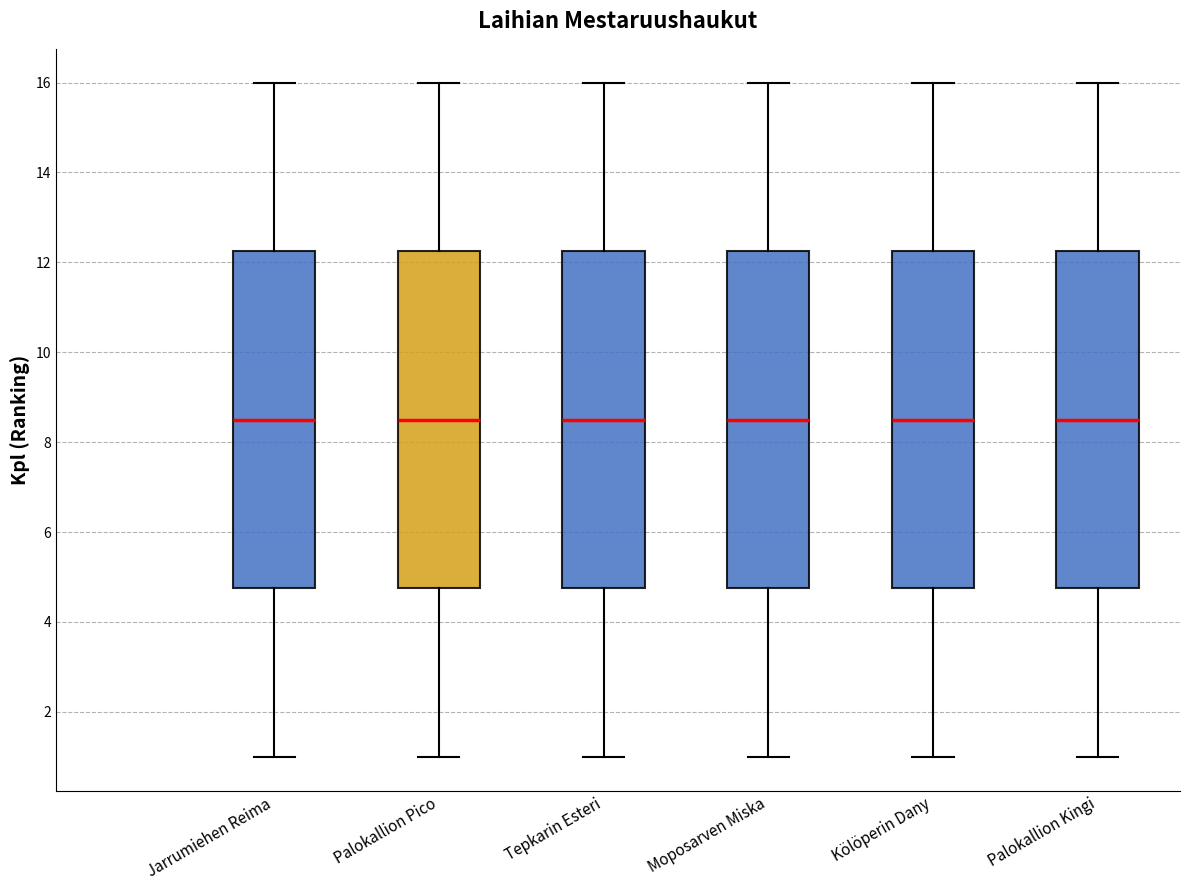

Where is the upper edge of the box for Tepkarin Esteri on the y-axis? The values are not printed on the chart, so give them approximately, as read against the axis.

12.2